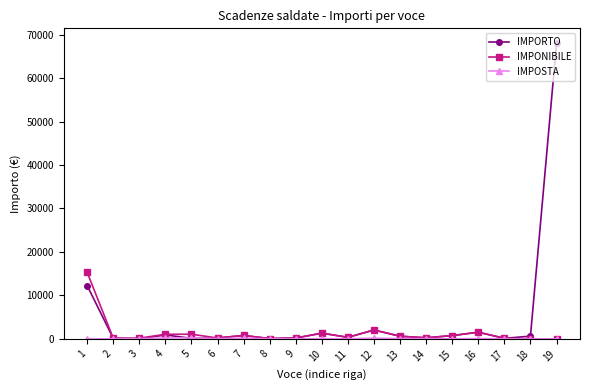

How many lines are shown in the chart?

3